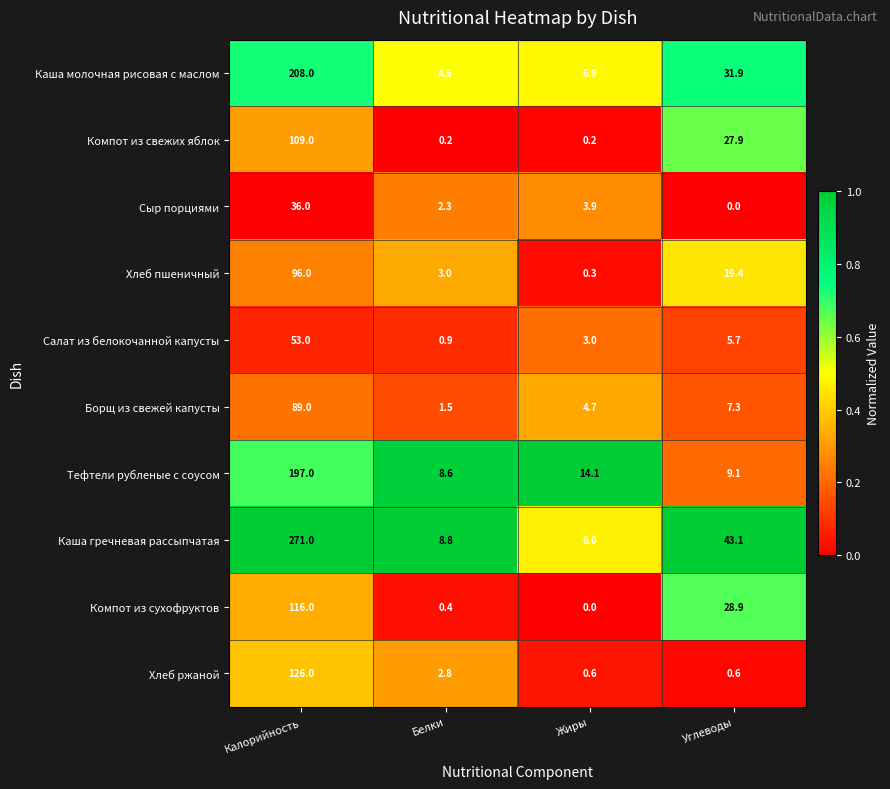

What is the difference between the highest and lowest values at Калорийность?

235.0